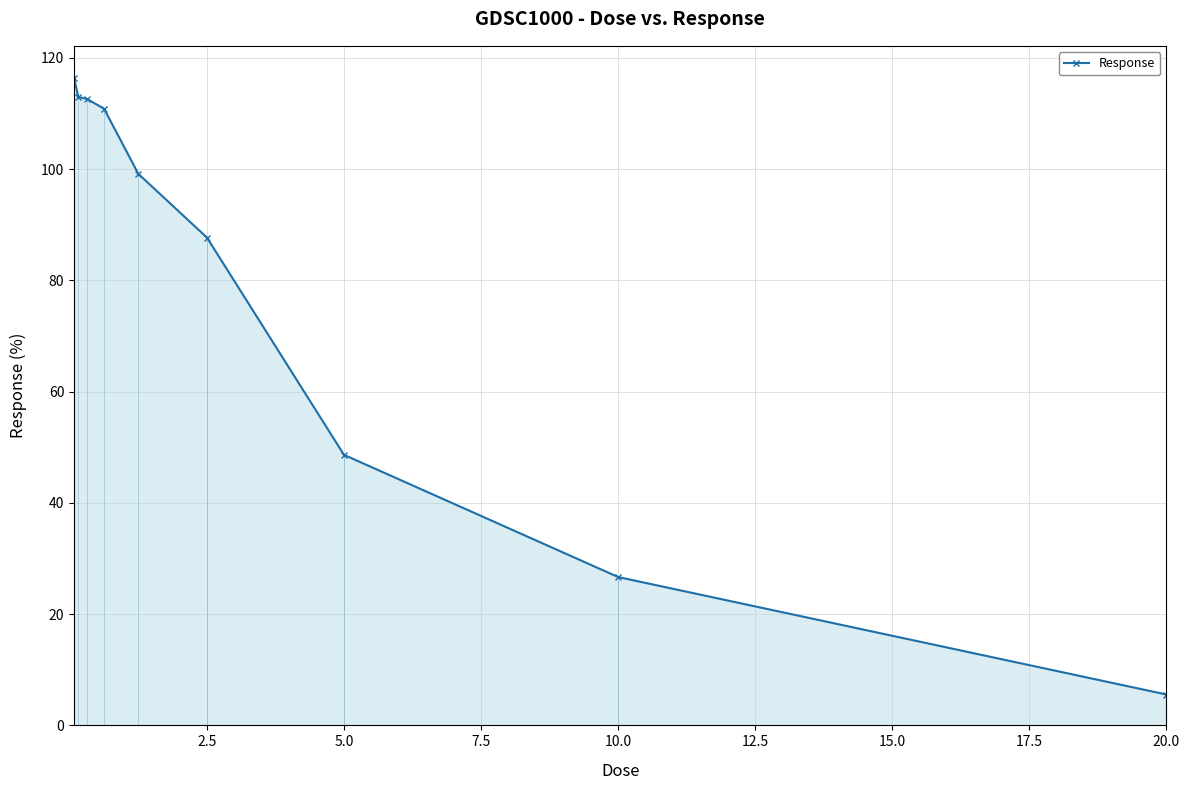

True or false: there are more than 2 points higher than both neighbors.

False